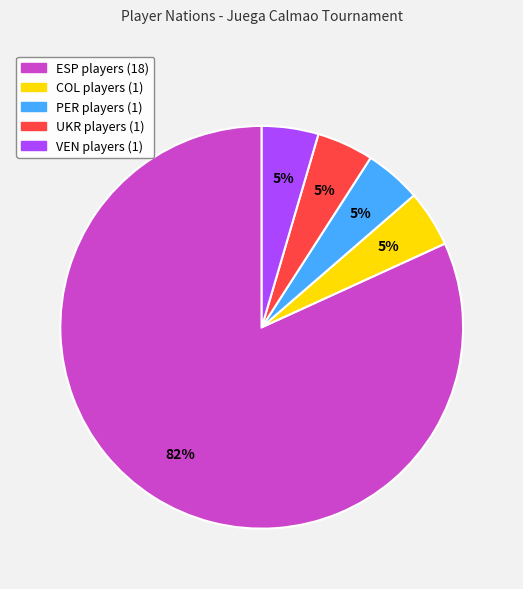

What is the ratio of the value at COL to the value at PER?

1.0